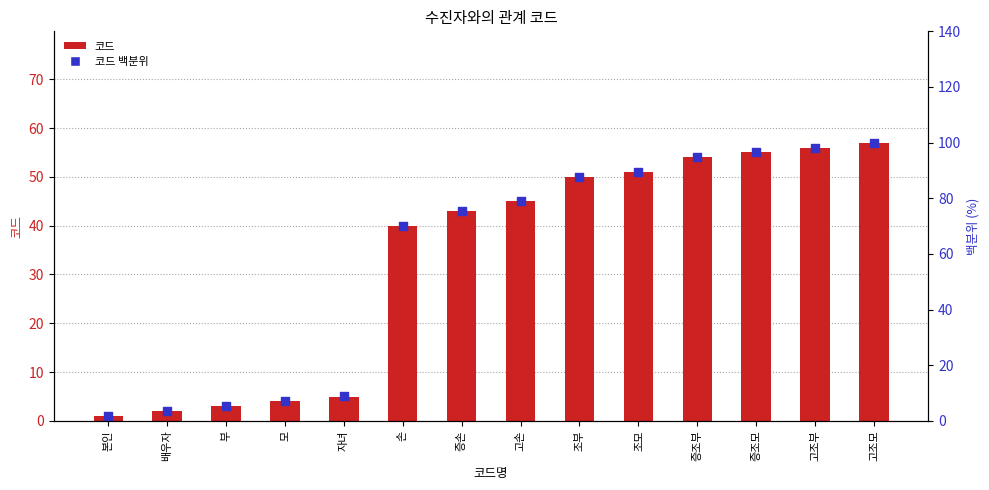

At which category is the sum across all series the highest?

고조모